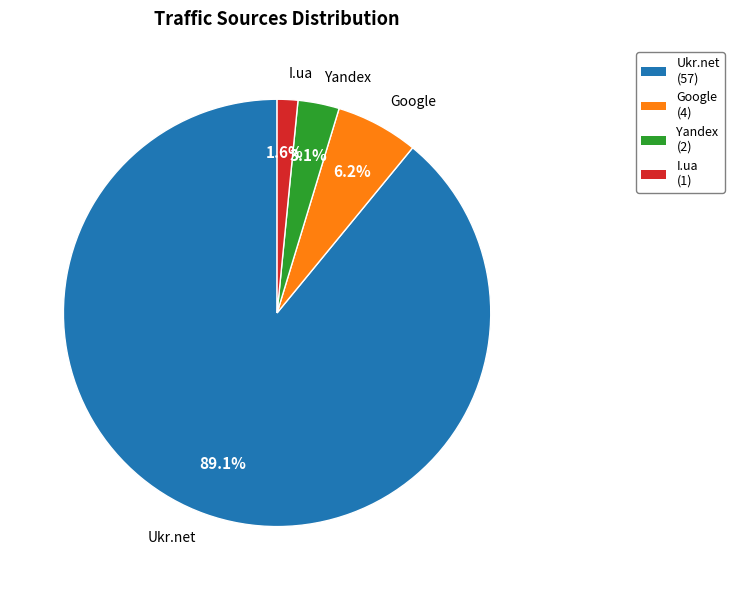

Rank the categories by value from lowest to highest.

I.ua, Yandex, Google, Ukr.net